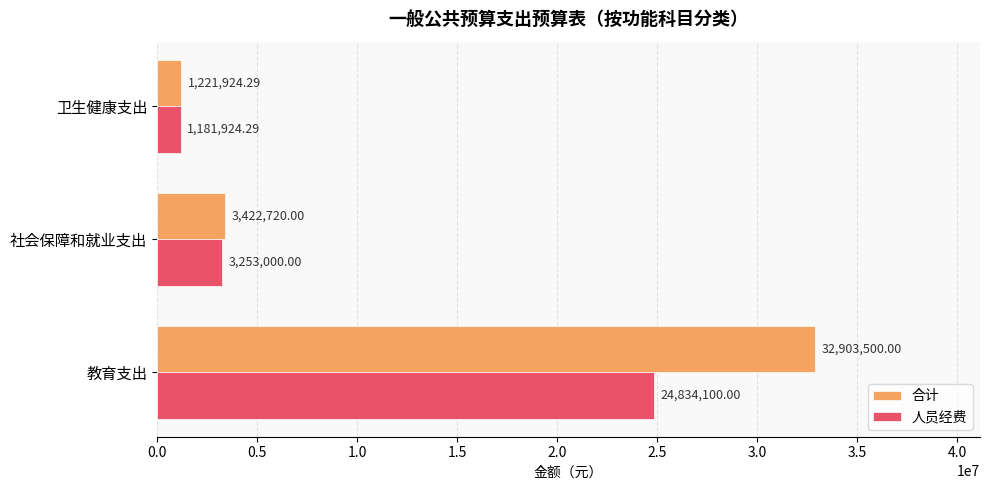

How many categories are shown in the chart?

3